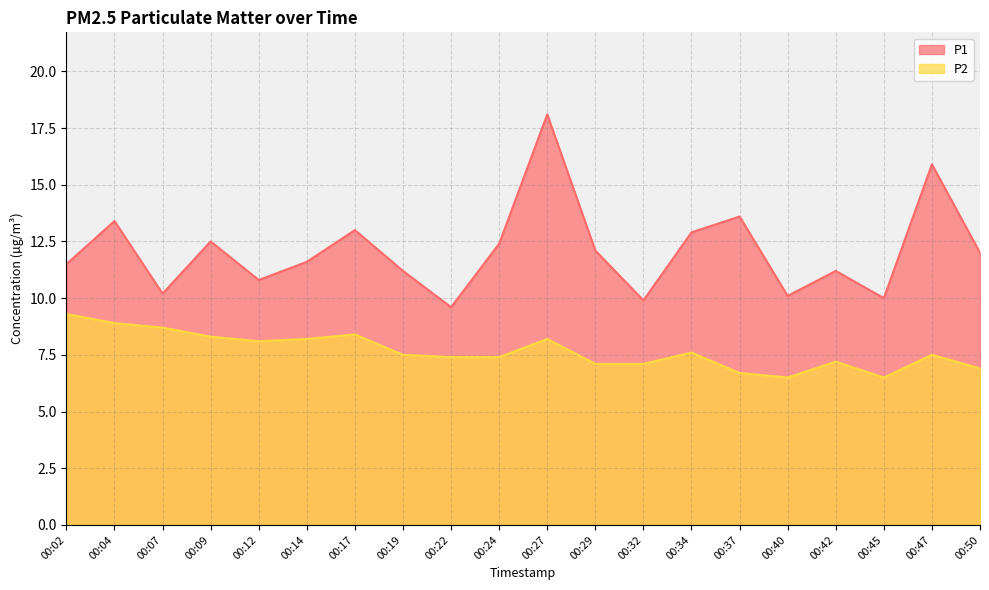

Rank the series by their maximum value, from highest to lowest.

P1, P2